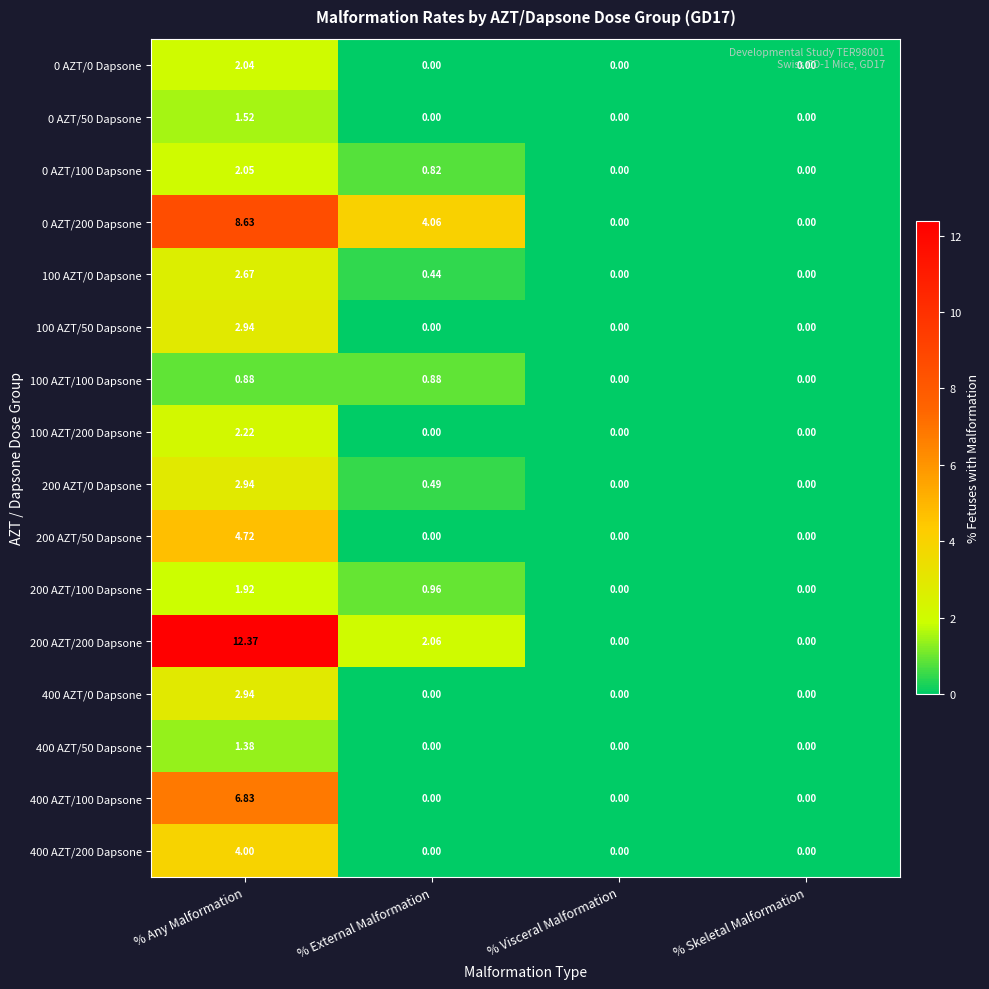

Where is 200 AZT/200 Dapsone nearest to the value 6?

% External Malformation